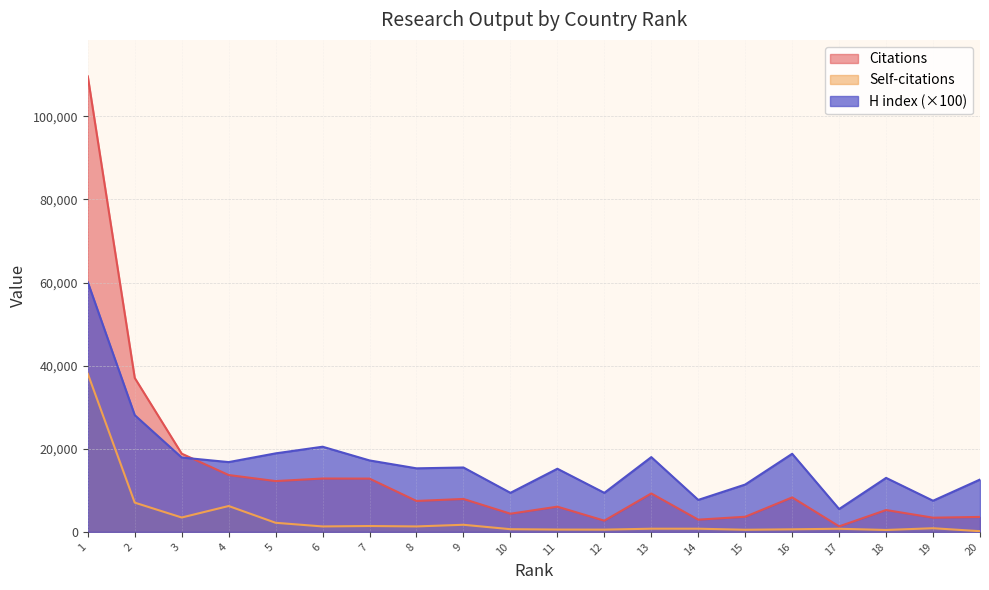

Reading left to right, list all the values displayed in this chart.

Citations: 109639	37056	18831	13687	12232	12845	12824	7448	7929	4377	6073	2705	9252	2946	3645	8304	1328	5265	3419	3606
Self-citations: 38085	7043	3466	6231	2194	1314	1415	1315	1715	652	563	549	768	766	521	624	756	467	881	174
H index: 60100	28100	17900	16800	18900	20500	17200	15300	15500	9400	15200	9400	18000	7700	11400	18800	5500	13000	7500	12600